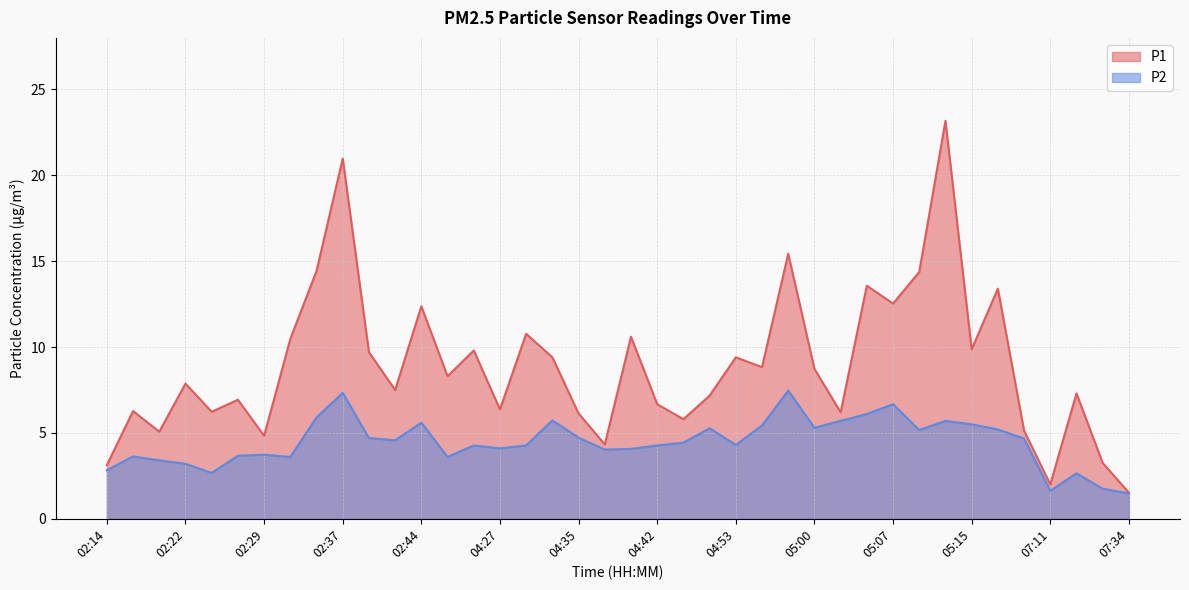

What is the difference between the maximum and minimum values in the P1 series?

21.7